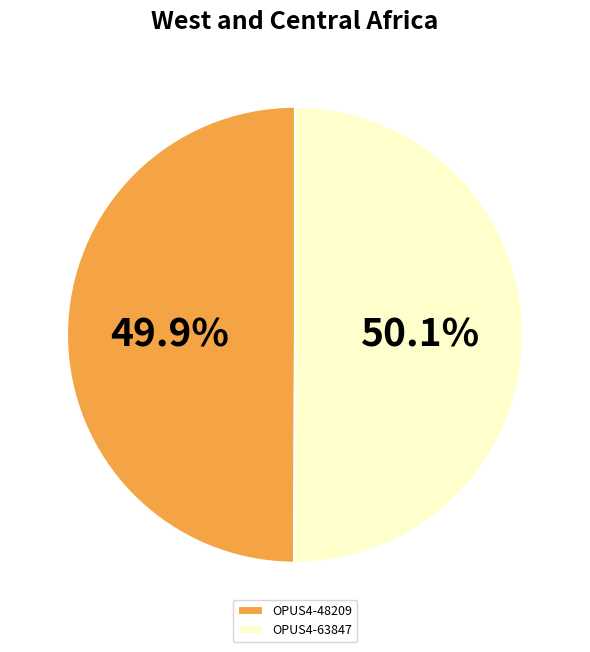

Is there a majority slice in this chart?

Yes